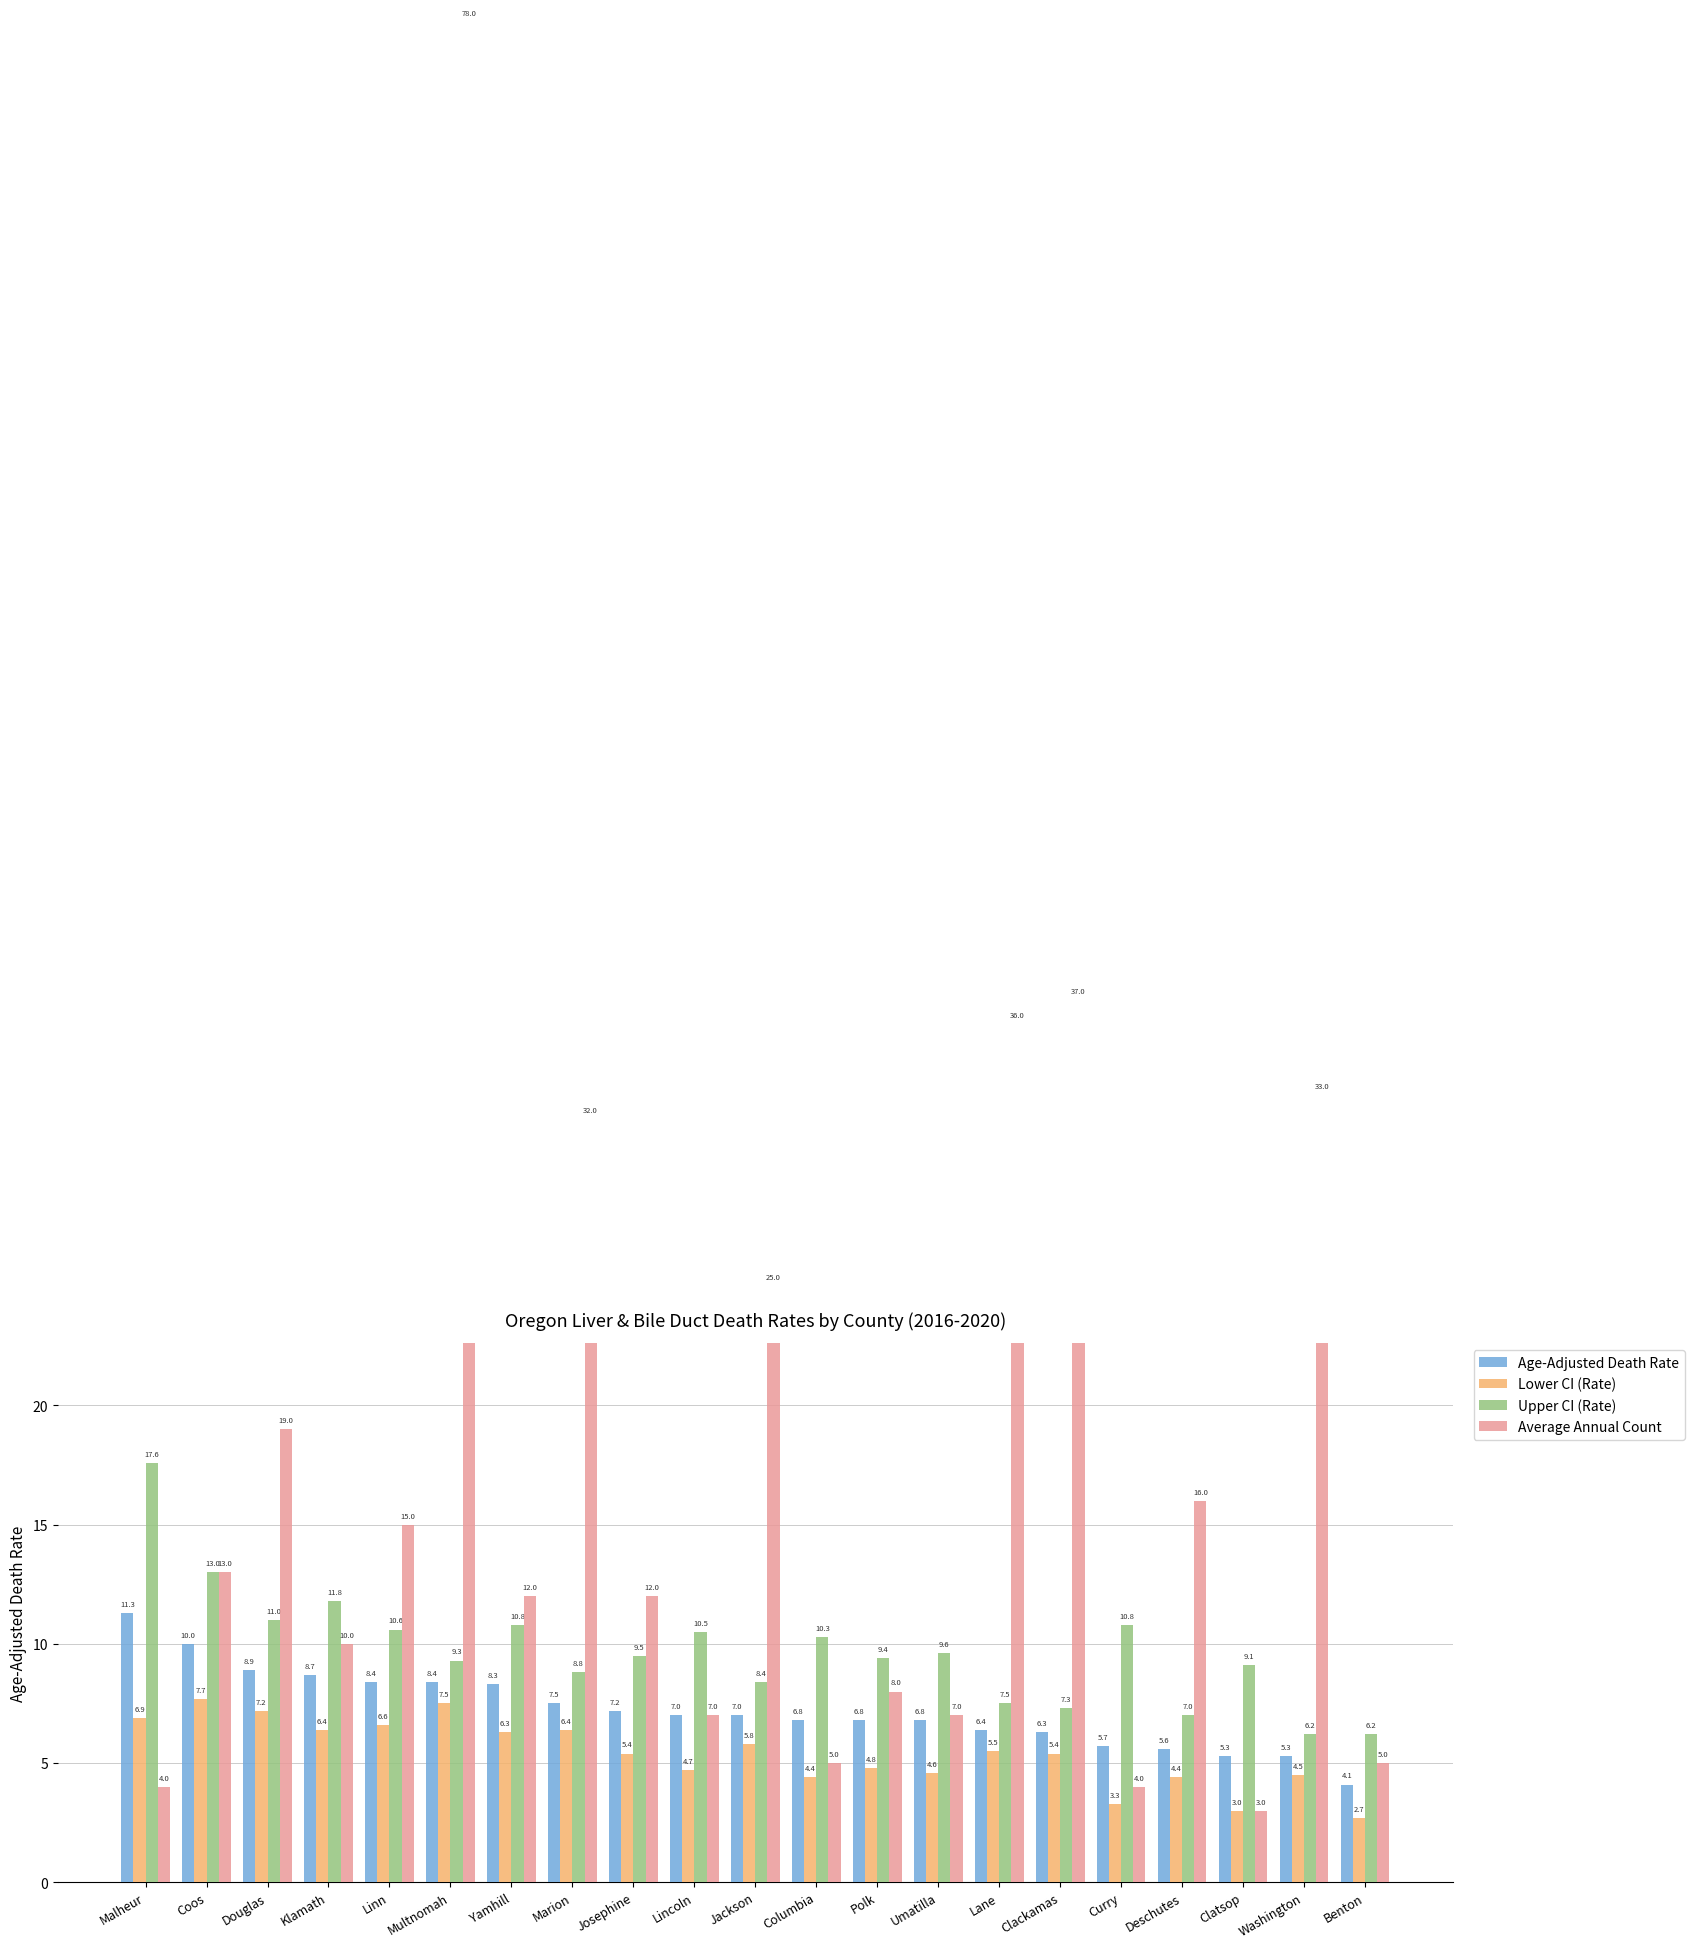

Reading left to right, what are all the values shown in this chart?

Age-Adjusted Death Rate: 11.3	10.0	8.9	8.7	8.4	8.4	8.3	7.5	7.2	7.0	7.0	6.8	6.8	6.8	6.4	6.3	5.7	5.6	5.3	5.3	4.1
Lower CI (Rate): 6.9	7.7	7.2	6.4	6.6	7.5	6.3	6.4	5.4	4.7	5.8	4.4	4.8	4.6	5.5	5.4	3.3	4.4	3.0	4.5	2.7
Upper CI (Rate): 17.6	13.0	11.0	11.8	10.6	9.3	10.8	8.8	9.5	10.5	8.4	10.3	9.4	9.6	7.5	7.3	10.8	7.0	9.1	6.2	6.2
Average Annual Count: 4.0	13.0	19.0	10.0	15.0	78.0	12.0	32.0	12.0	7.0	25.0	5.0	8.0	7.0	36.0	37.0	4.0	16.0	3.0	33.0	5.0